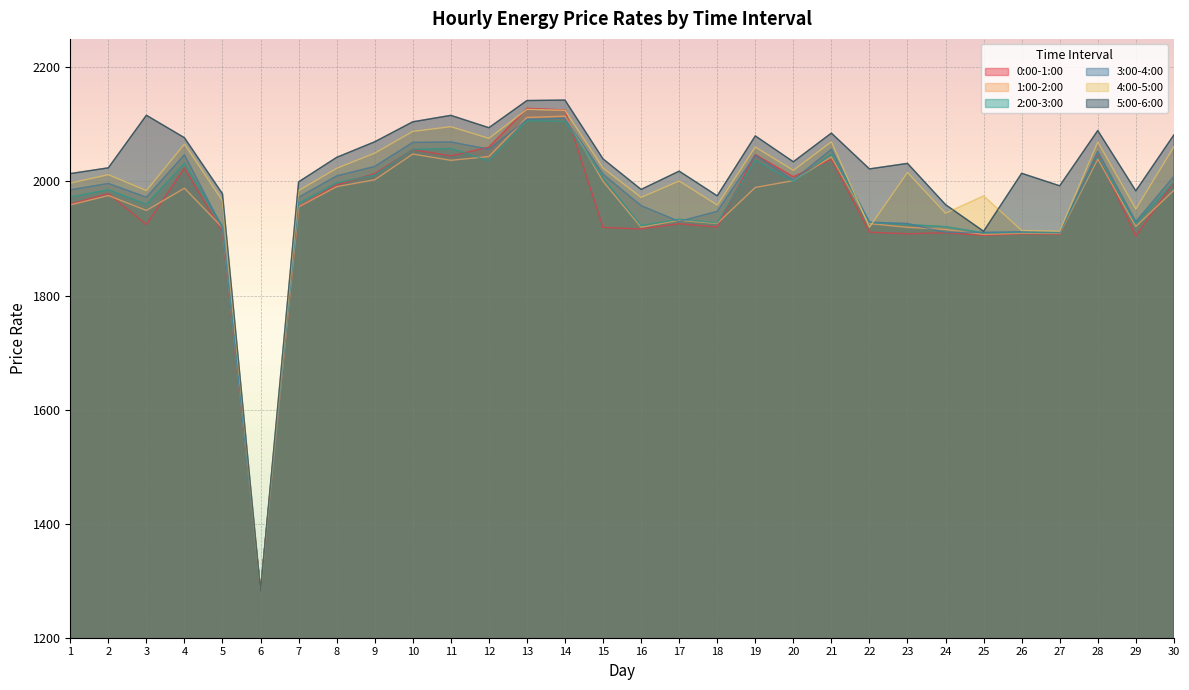

List the series in order of their peak value, lowest first.

2:00-3:00, 3:00-4:00, 1:00-2:00, 4:00-5:00, 0:00-1:00, 5:00-6:00